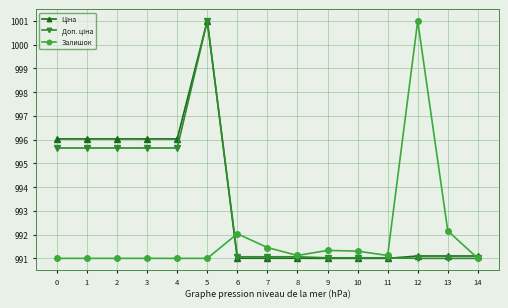

True or false: Залишок has more than 2 points higher than both neighbors.

True